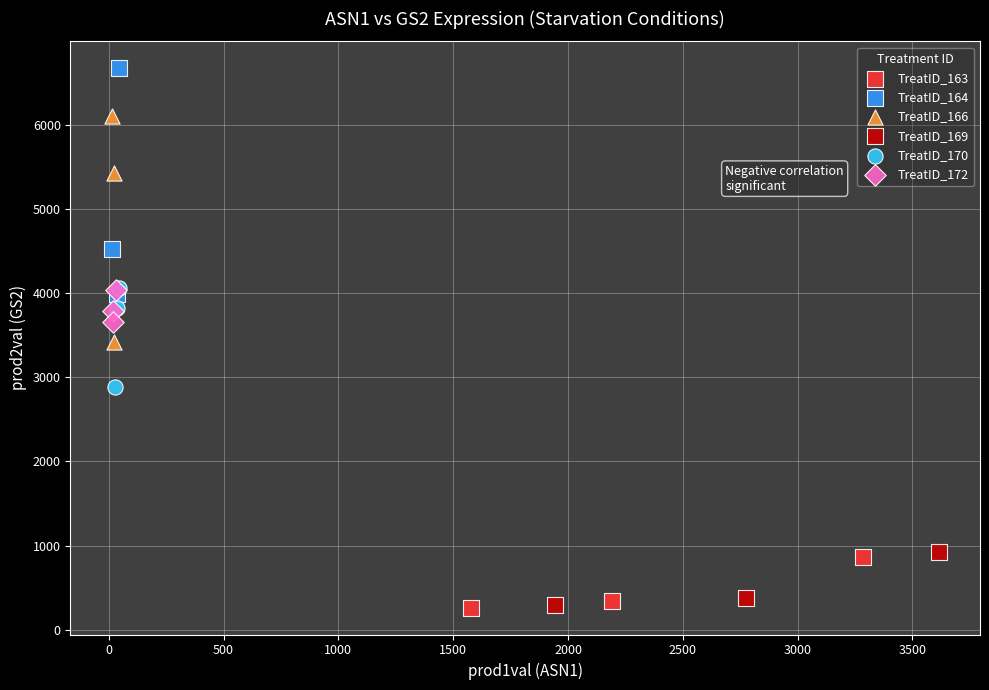

Which series reaches the maximum Y coordinate?

TreatID_164